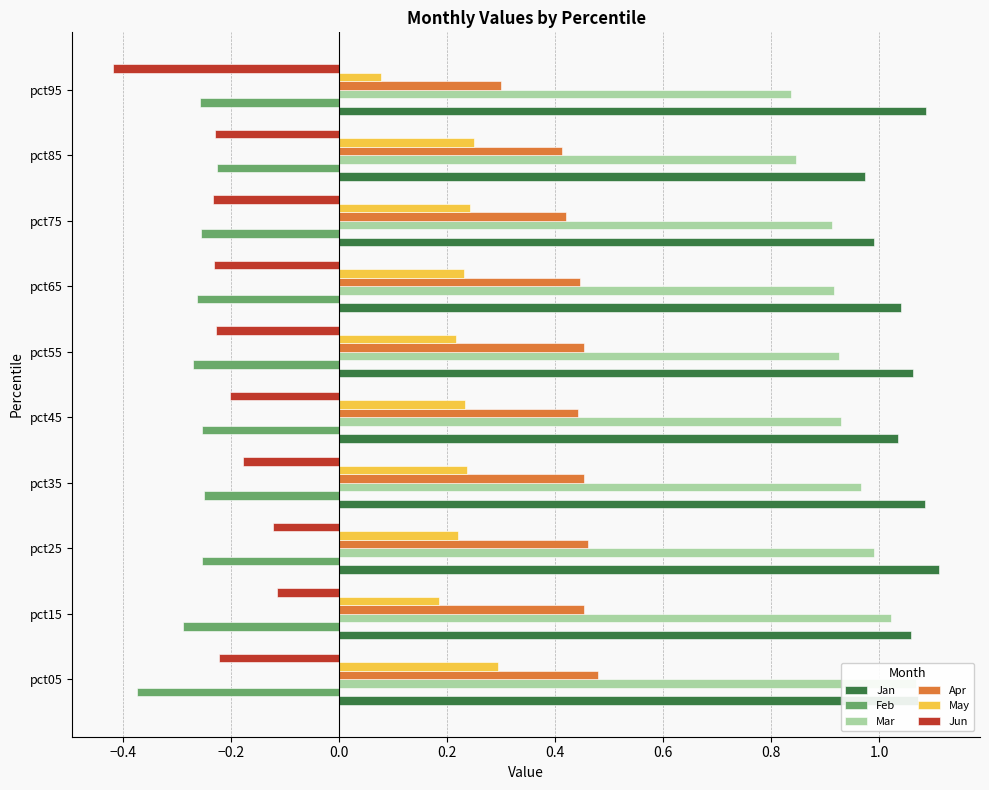

Is the value of Apr at pct75 greater than the value of Jun at pct35?

Yes